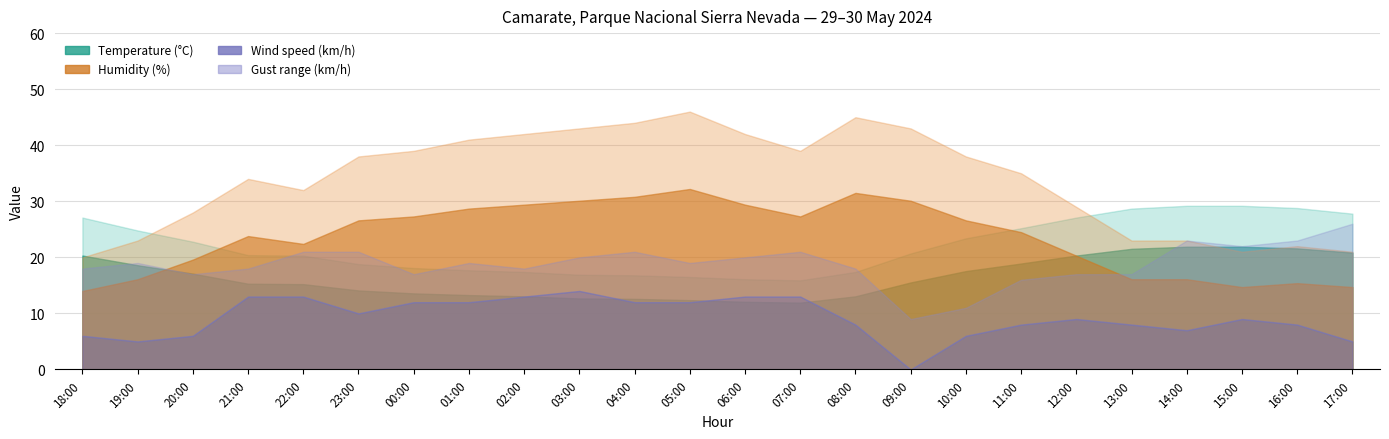

Reading left to right, what are all the values shown in this chart?

Temperature (°C): 27.1	24.8	22.8	20.4	20.3	18.8	18.1	17.7	17.4	16.9	16.8	16.5	16.1	15.9	17.4	20.7	23.4	25.2	27.1	28.7	29.2	29.2	28.8	27.8
Humidity (%): 20.0	23.0	28.0	34.0	32.0	38.0	39.0	41.0	42.0	43.0	44.0	46.0	42.0	39.0	45.0	43.0	38.0	35.0	29.0	23.0	23.0	21.0	22.0	21.0
Wind speed (km/h): 6.0	5.0	6.0	13.0	13.0	10.0	12.0	12.0	13.0	14.0	12.0	12.0	13.0	13.0	8.0	0.0	6.0	8.0	9.0	8.0	7.0	9.0	8.0	5.0
Gust (km/h): 18.0	19.0	17.0	18.0	21.0	21.0	17.0	19.0	18.0	20.0	21.0	19.0	20.0	21.0	18.0	9.0	11.0	16.0	17.0	17.0	23.0	22.0	23.0	26.0